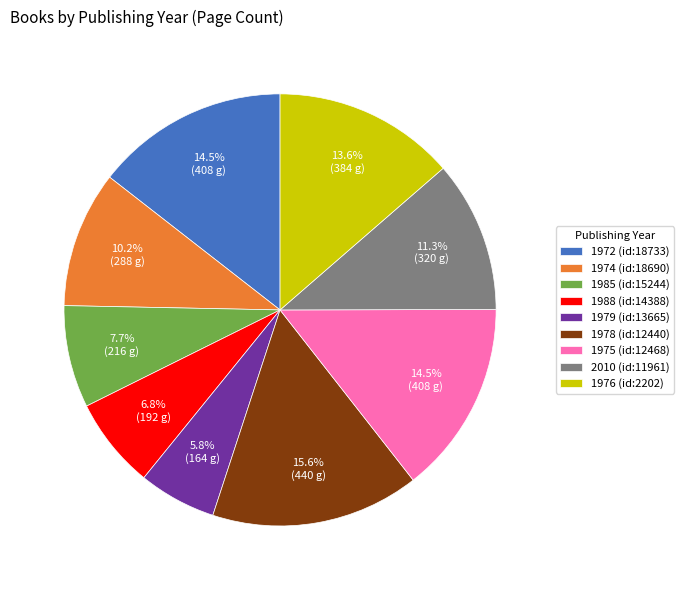

To the nearest percent, what portion does 1988 represent?

7%